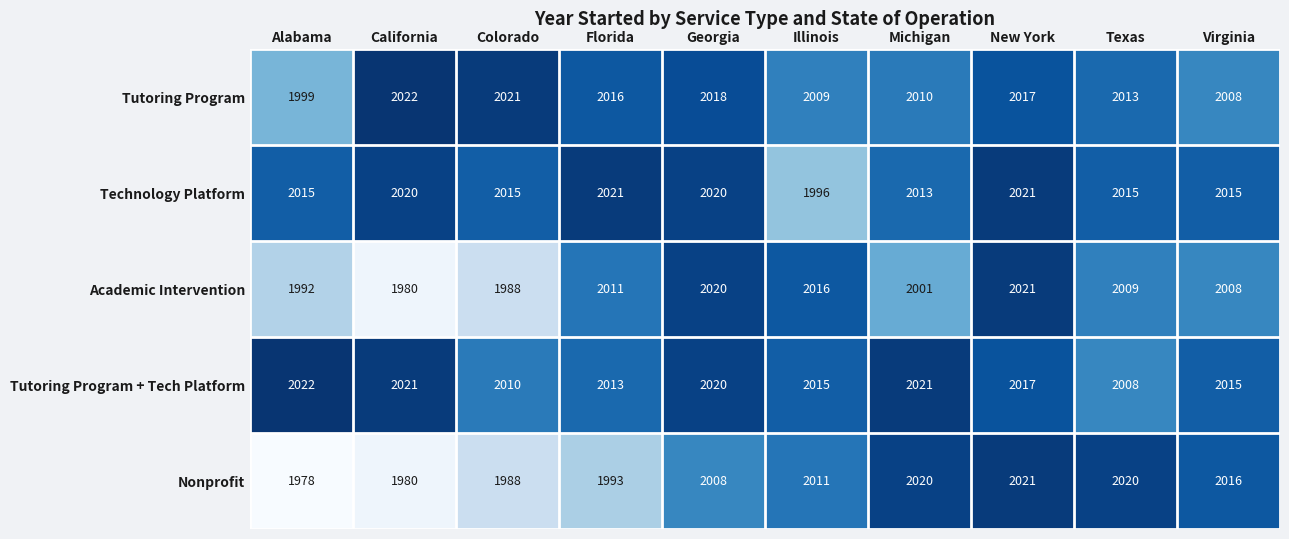

How many distinct data groups are displayed?

5